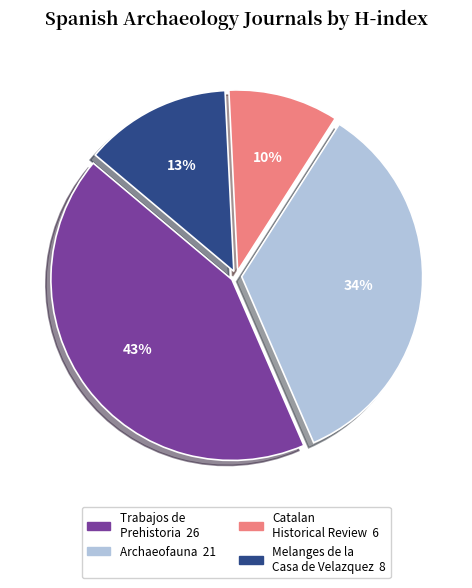

How many slices are in this pie chart?

4